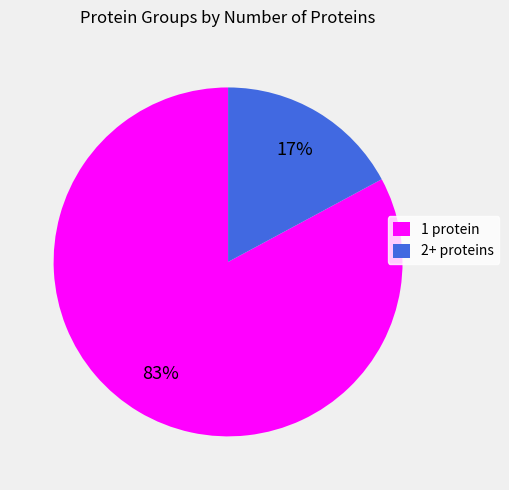

Which has a higher value, 2+ proteins or 1 protein?

1 protein